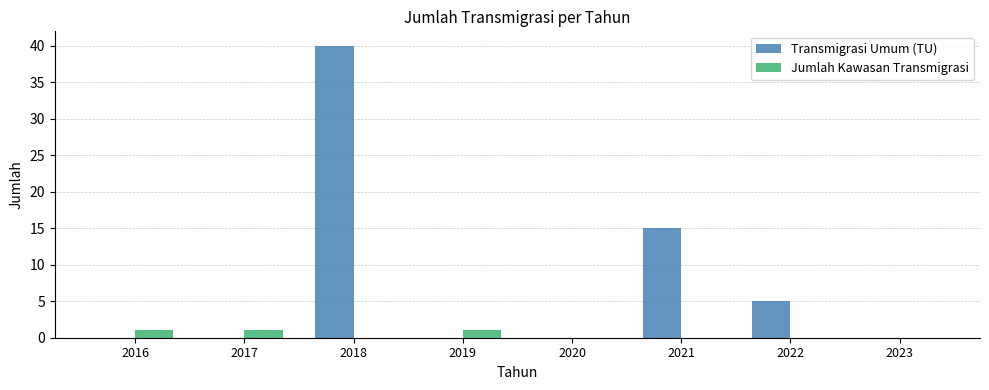

Reading left to right, extract all data points from this chart.

Transmigrasi Umum (TU): 2016=0	2017=0	2018=40	2019=0	2020=0	2021=15	2022=5	2023=0
Jumlah Kawasan Transmigrasi: 2016=1	2017=1	2018=0	2019=1	2020=0	2021=0	2022=0	2023=0